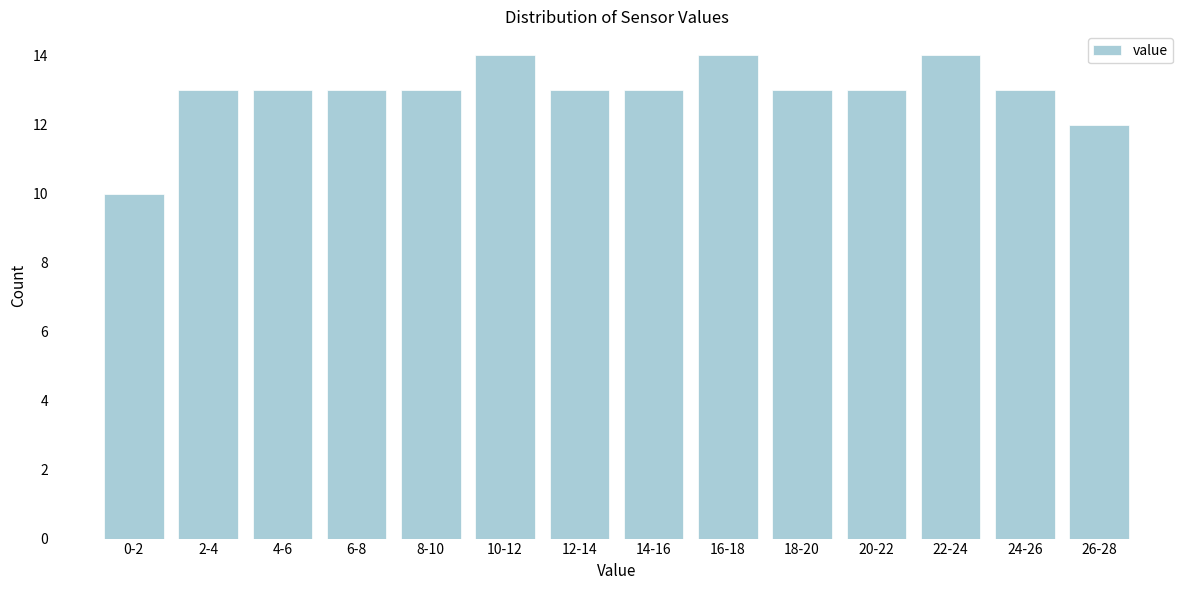

Reading left to right, extract all data points from this chart.

10	13	13	13	13	14	13	13	14	13	13	14	13	12